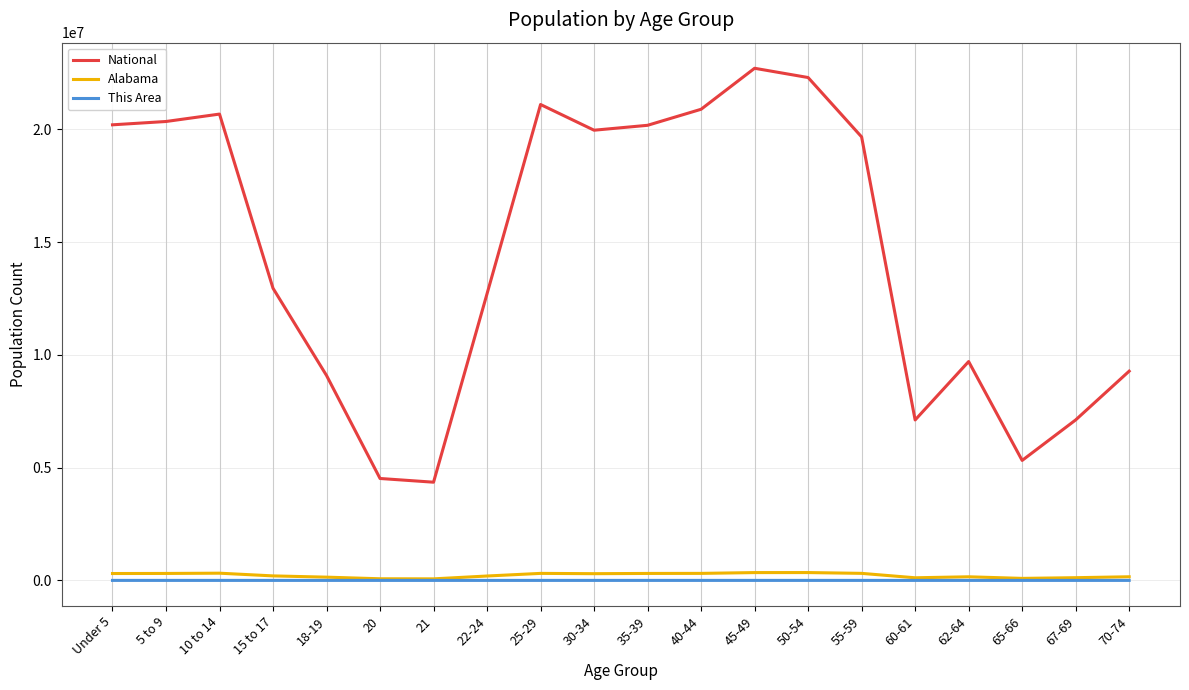

True or false: This Area and National intersect in this chart.

False